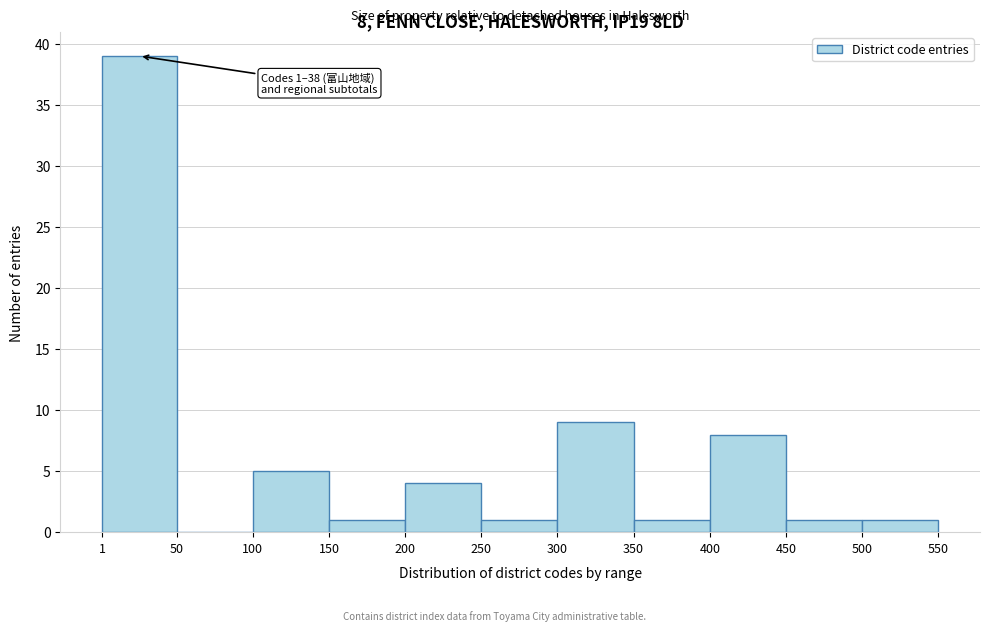

Over which range of the x-axis is the bar tallest?

1 to 50